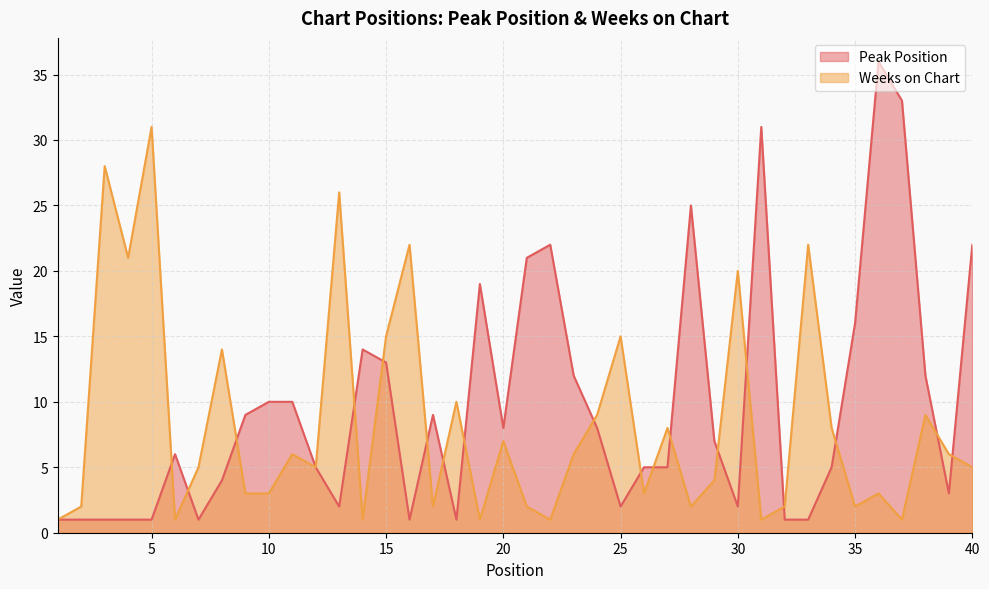

What is the sum of the Peak Position values at 9 and 22?

31